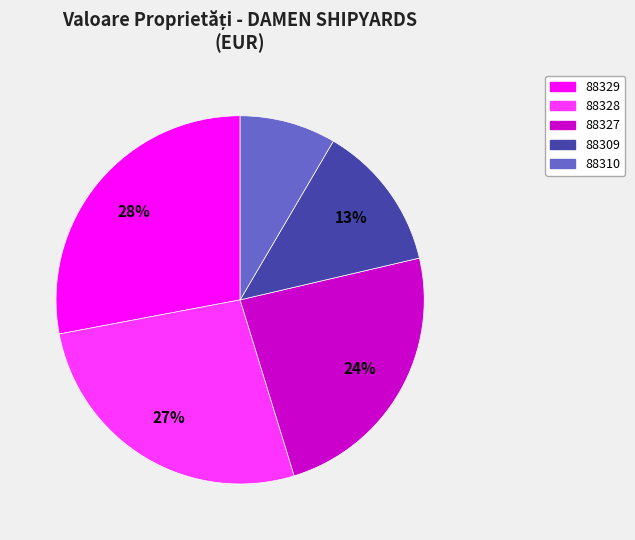

Is 88327 the majority of the pie?

No